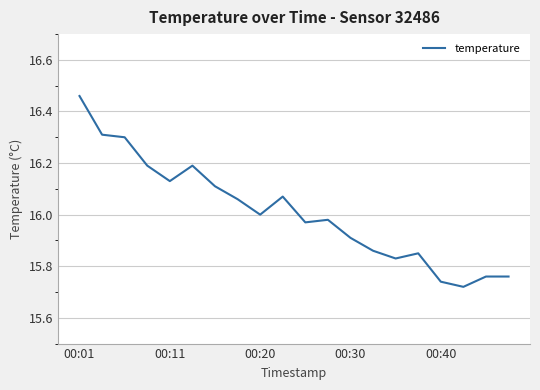

What is the difference between the maximum and minimum values?

0.7